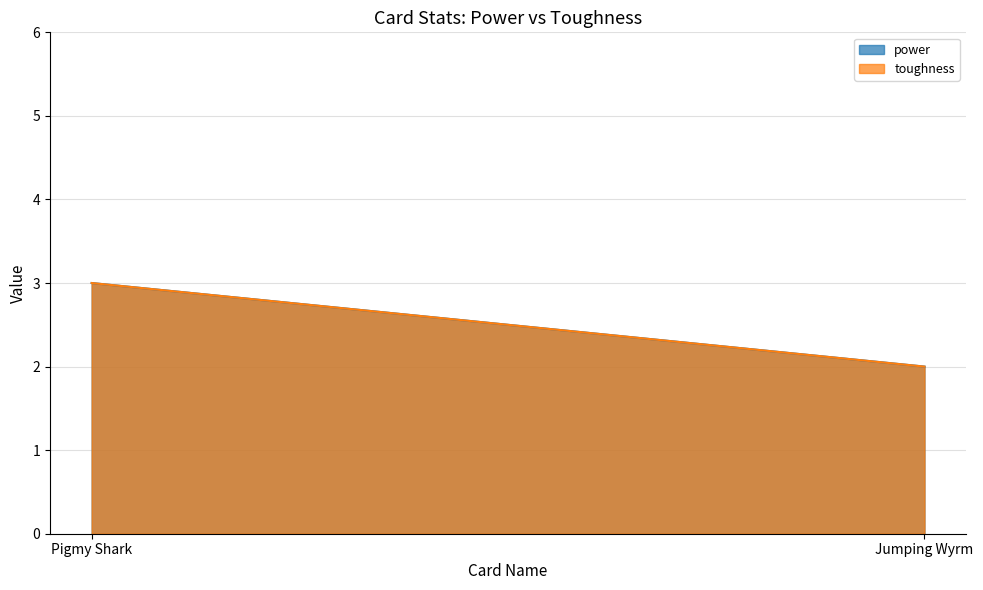

What position from the right is Jumping Wyrm?

1